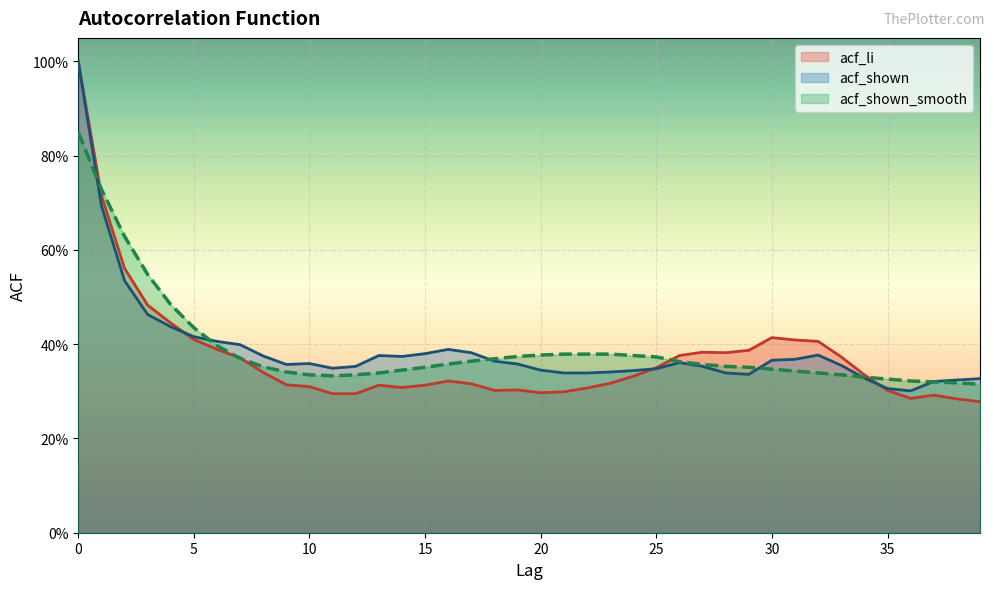

At which category does acf_li reach its first local valley?

14